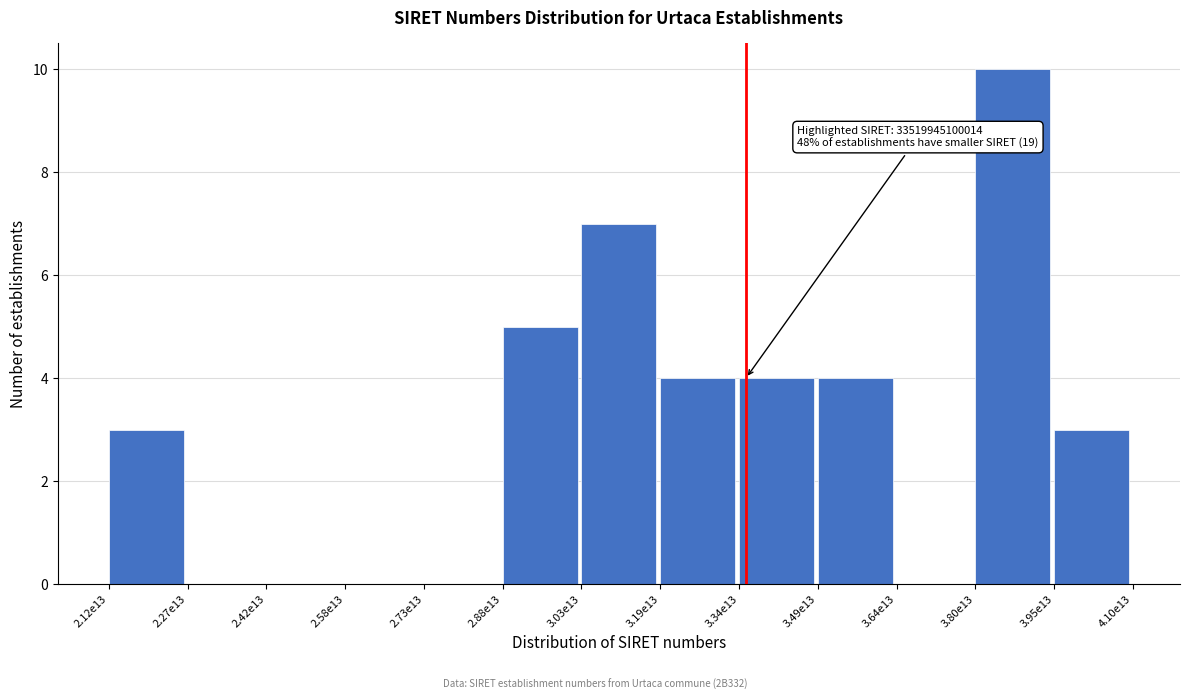

Reading left to right, what are all the values shown in this chart?

2.12e13=3	2.27e13=0	2.42e13=0	2.58e13=0	2.73e13=0	2.88e13=5	3.03e13=7	3.19e13=4	3.34e13=4	3.49e13=4	3.64e13=0	3.80e13=10	3.95e13=3